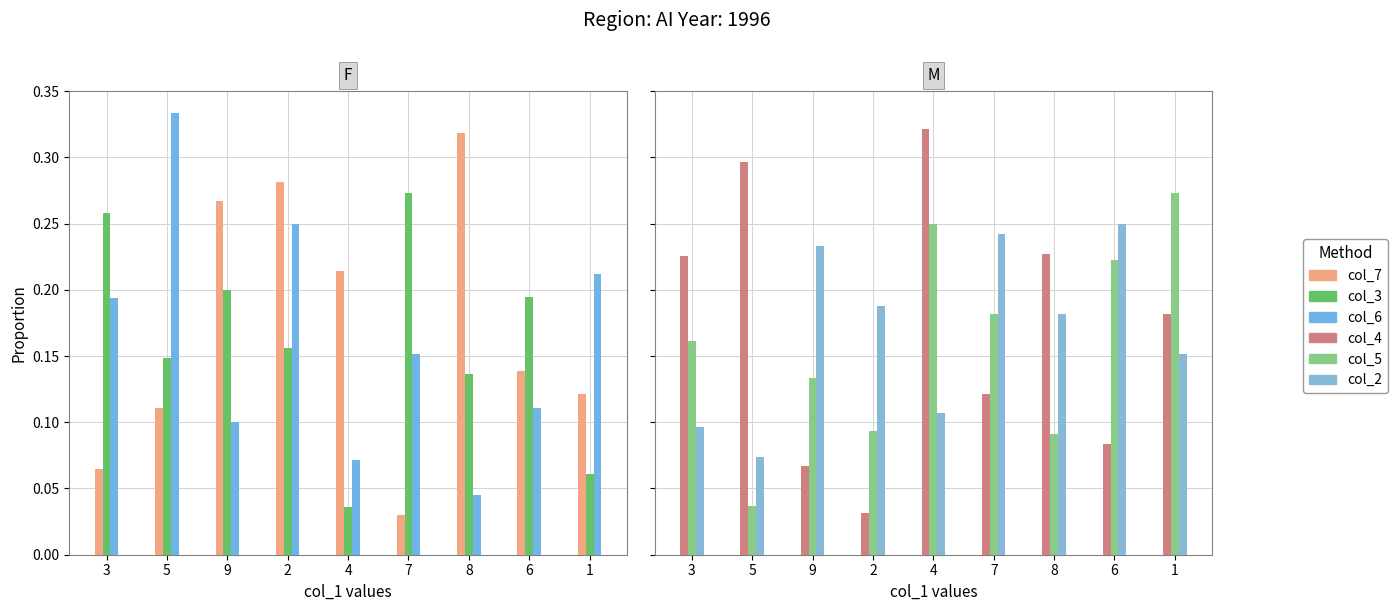

At which label is col_2 closest to 0?

5